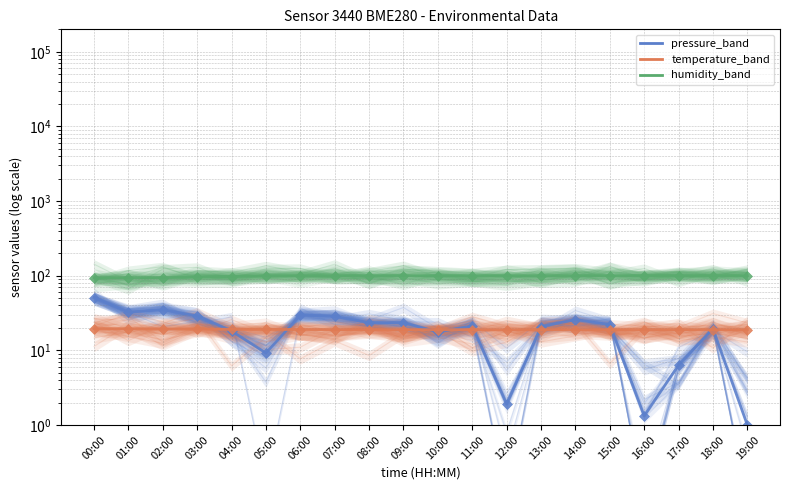

Which category has the highest value across all series?

14:00